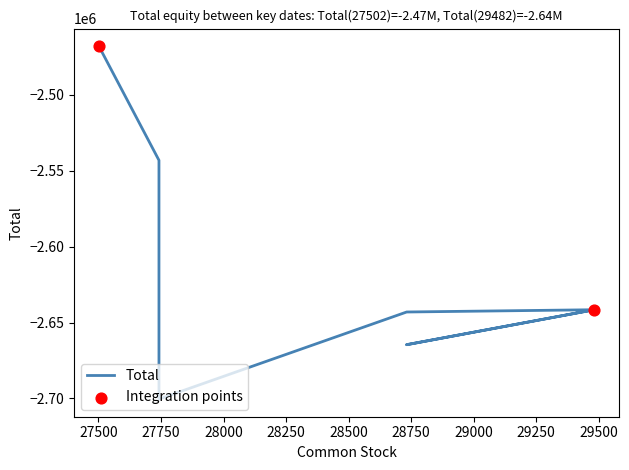

What is the change in value from 27742 to 29482?

+58898